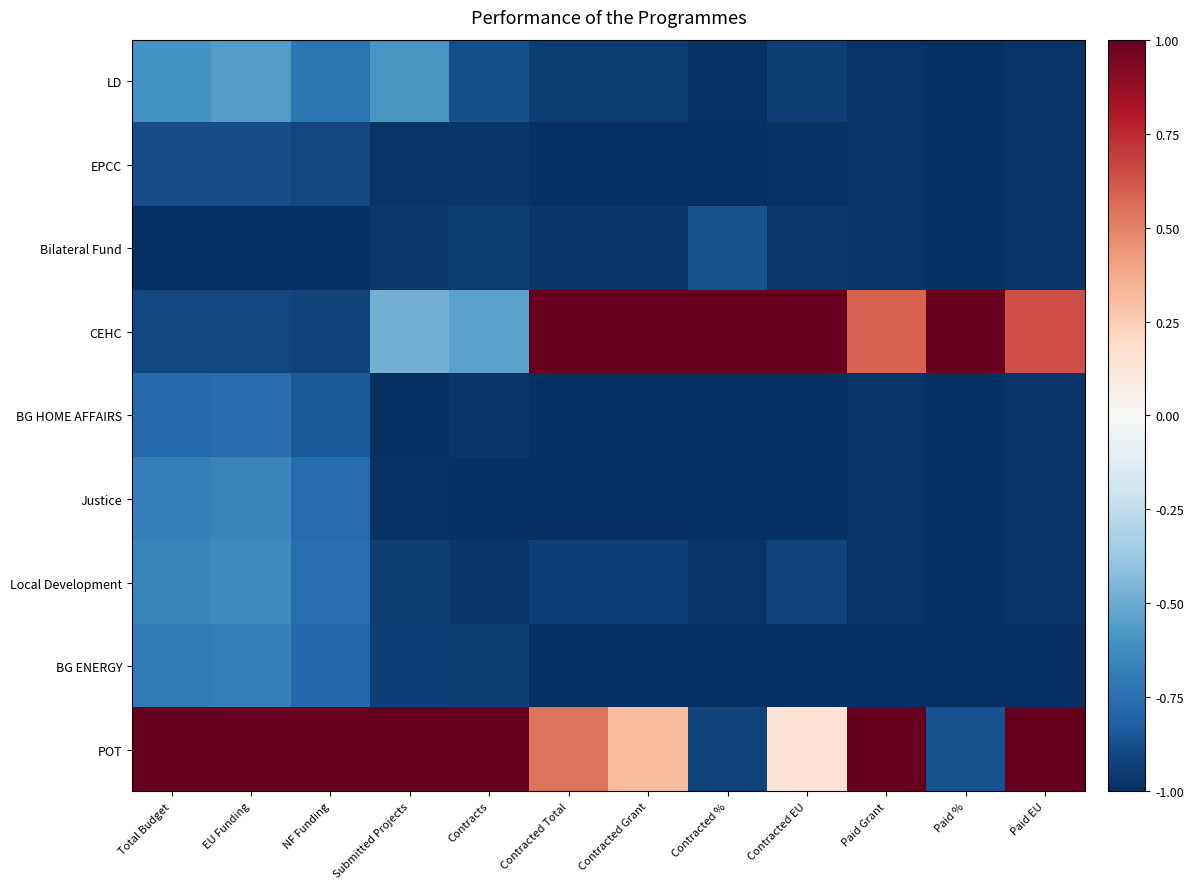

What is the greatest value displayed?

1.0